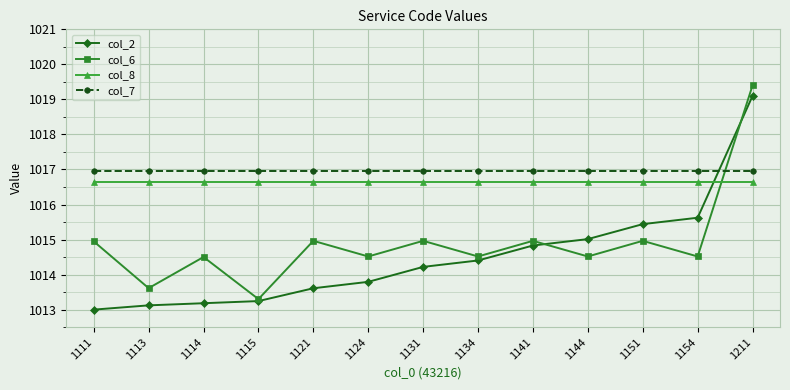

In col_6, how many points are higher than both neighbors (excluding endpoints)?

5